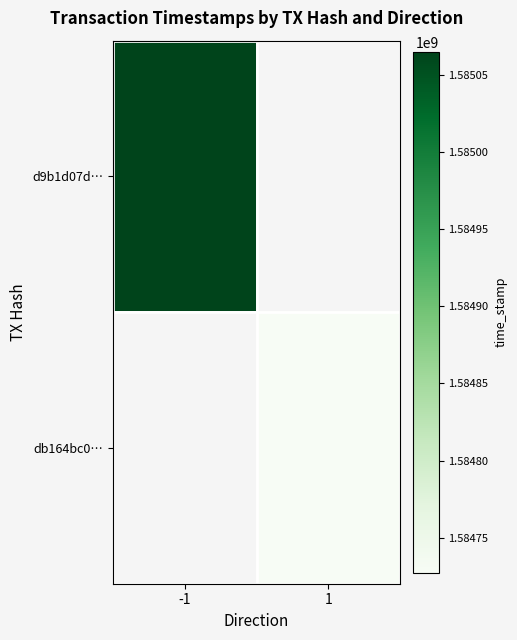

At how many categories does at least one series exceed 1584742072?

1